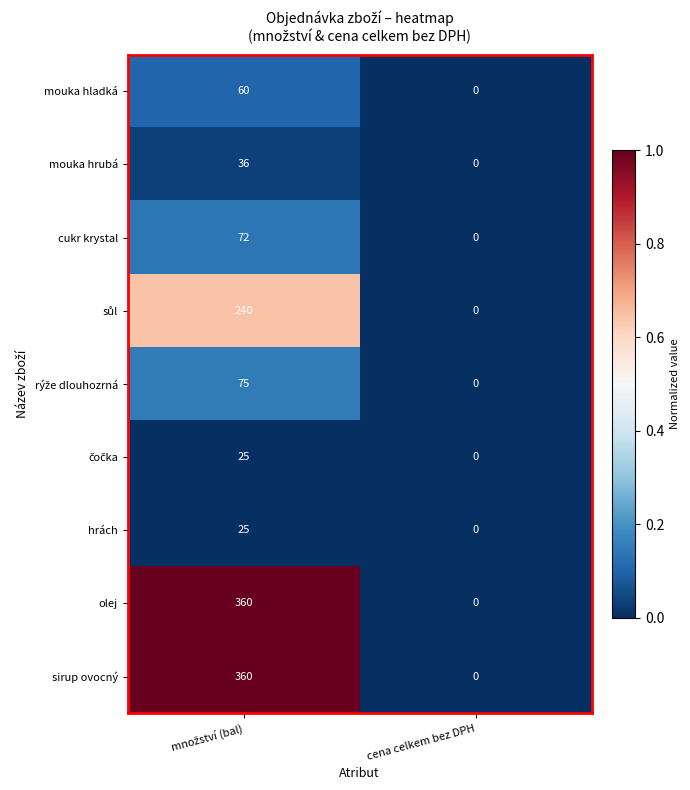

What is the average value of the sirup ovocný series?

180